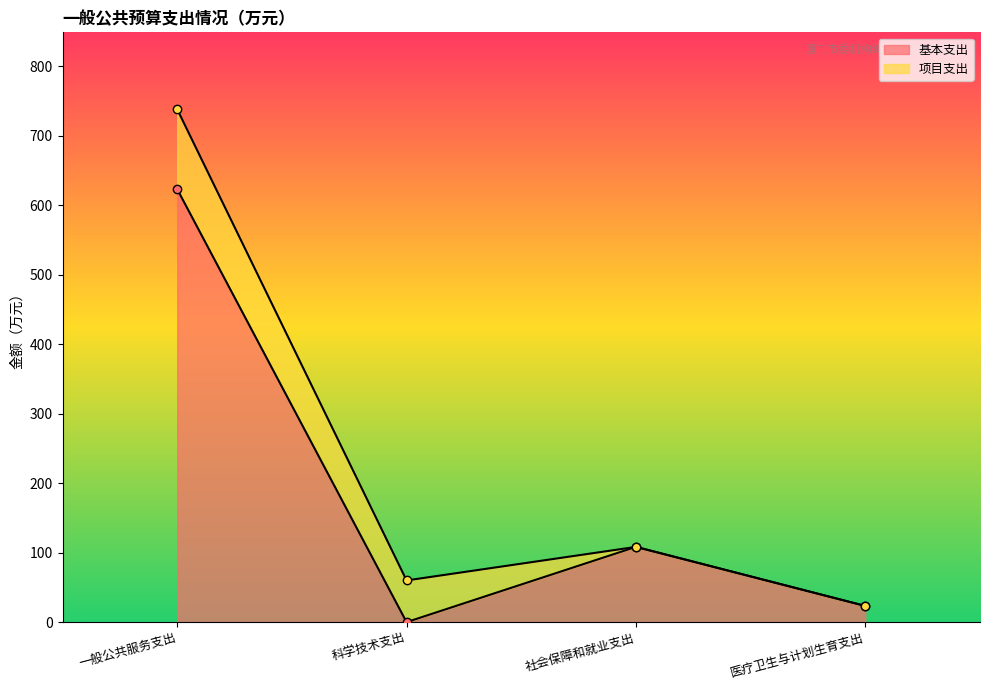

What is the difference between the second highest and minimum values?

108.3